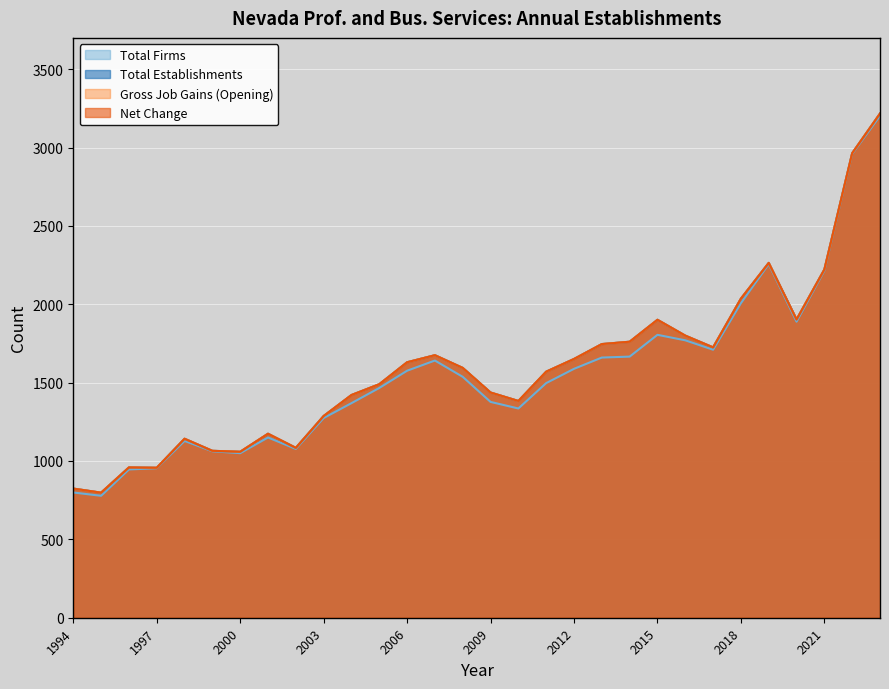

At which category is the sum across all series the highest?

2023